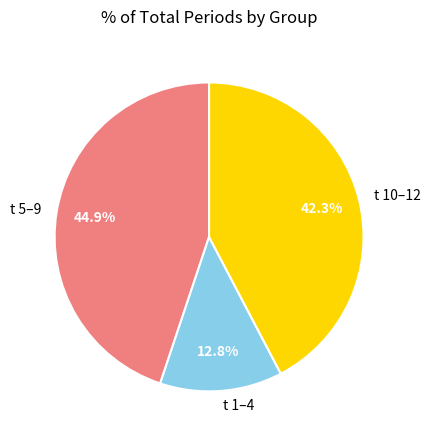

Combined, what portion of the pie is t 10–12 and t 5–9?

87.2%